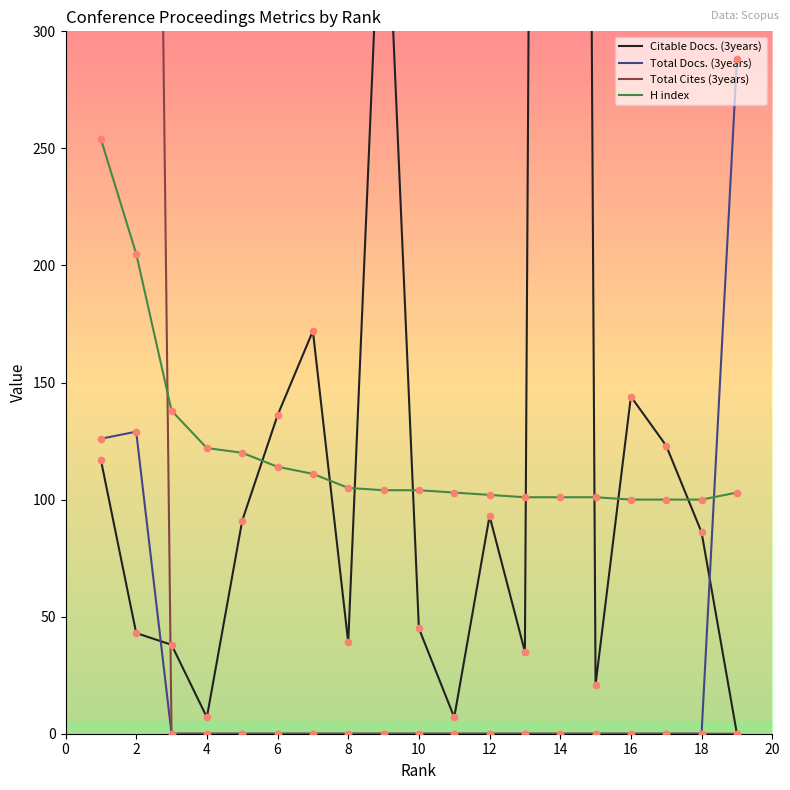

Which series reaches the minimum Y coordinate?

Citable Docs. (3years)